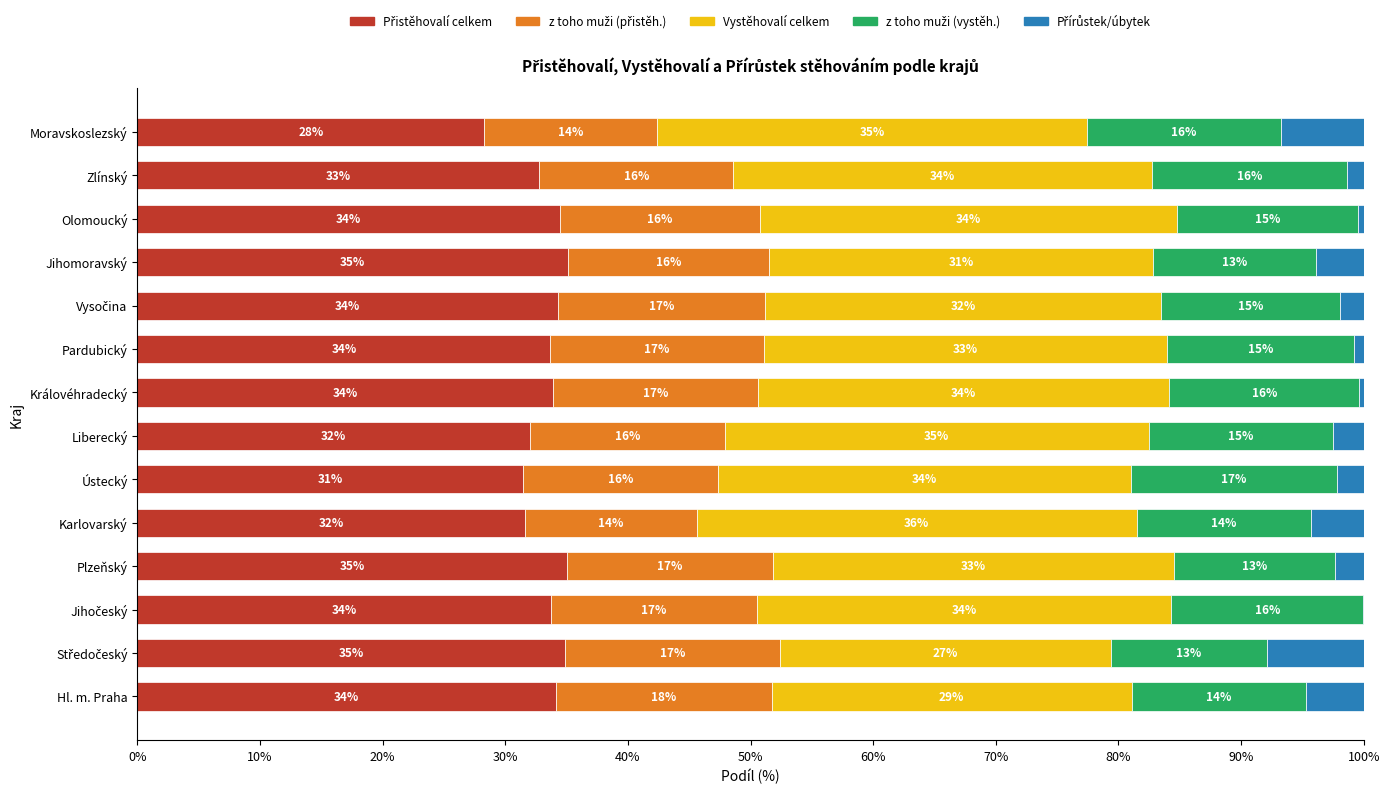

What is the total value across all series at Ústecký?

100.0